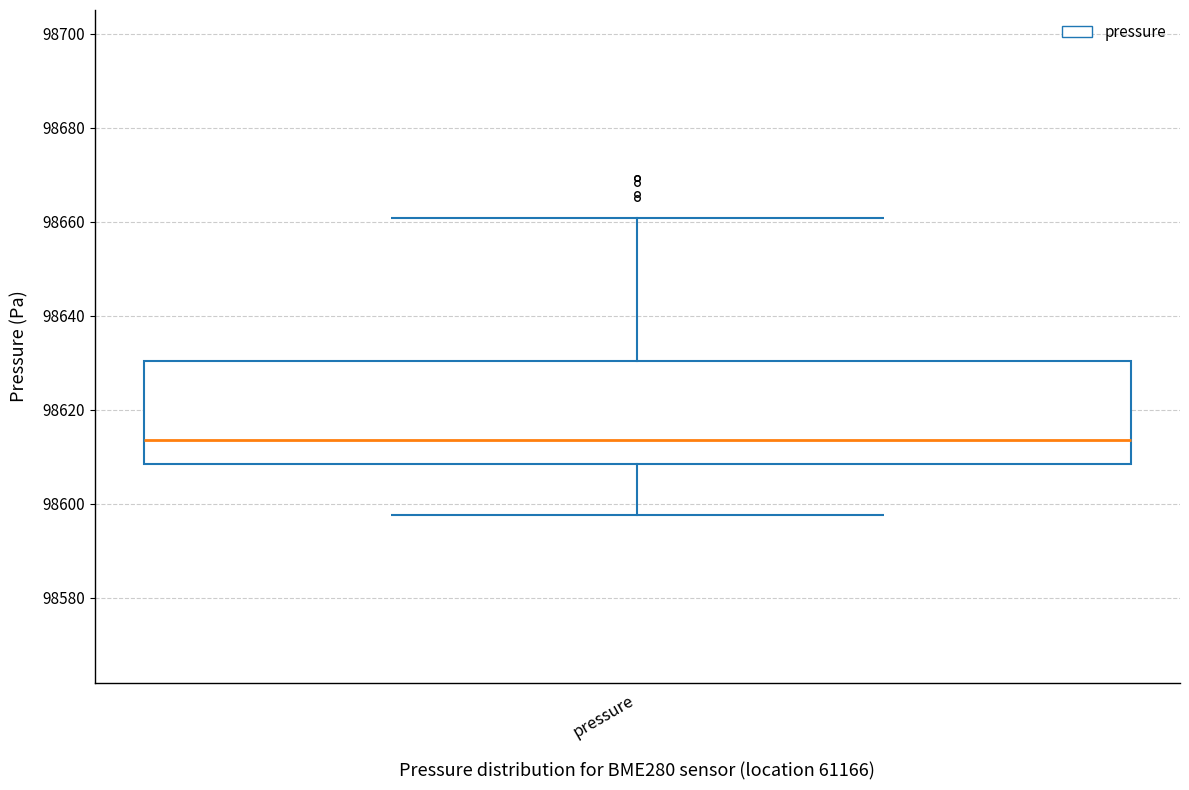

Transcribe this box plot: give where the median line is, the range the box spans, and where the two whiskers end, as read against the y-axis. The values are not printed on the chart, so give them approximately, as read against the axis.

median 98614, box 98608 to 98630, whiskers 98598 to 98660